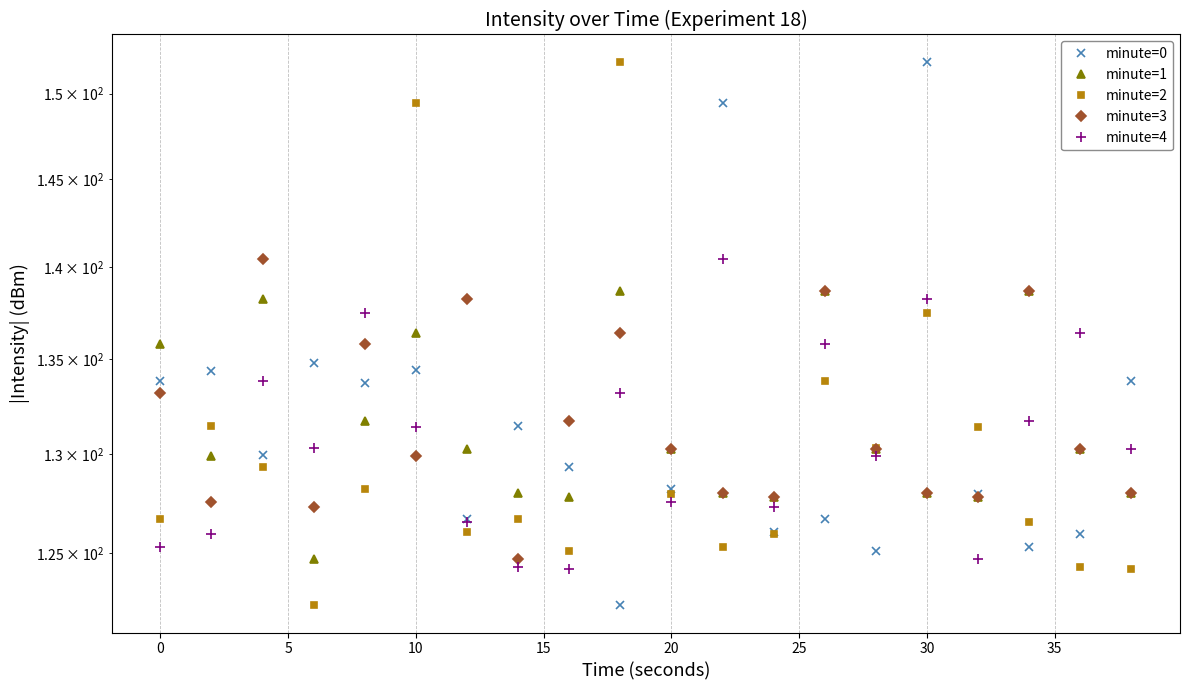

What is the average value of the minute=4 series?

130.8